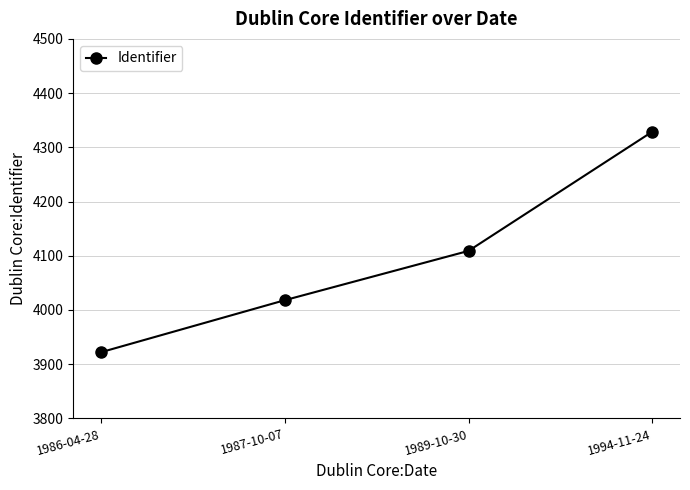

Reading left to right, extract all data points from this chart.

1986-04-28=3922	1987-10-07=4018	1989-10-30=4109	1994-11-24=4329